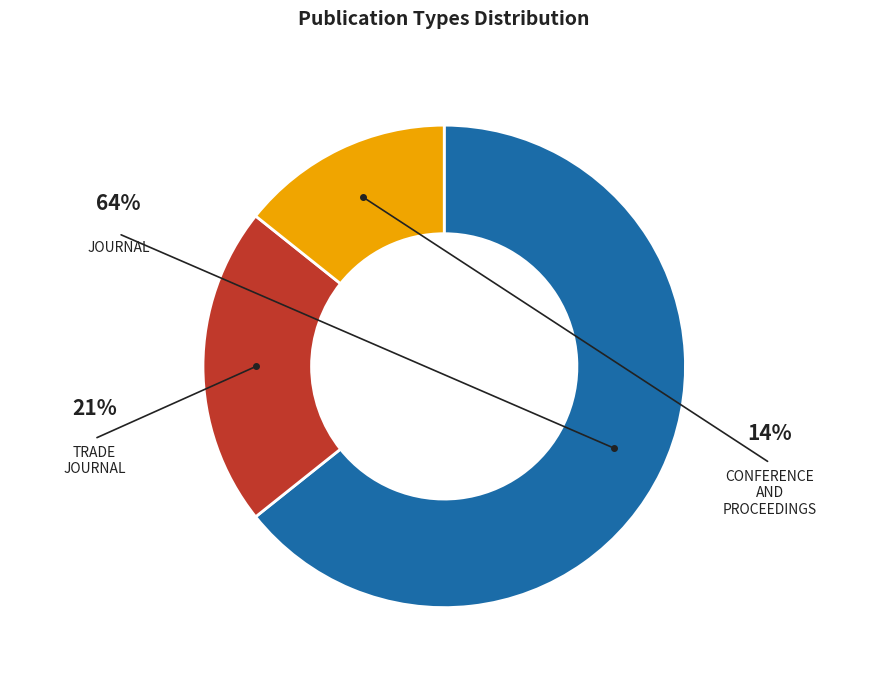

Does any single category account for the majority?

Yes